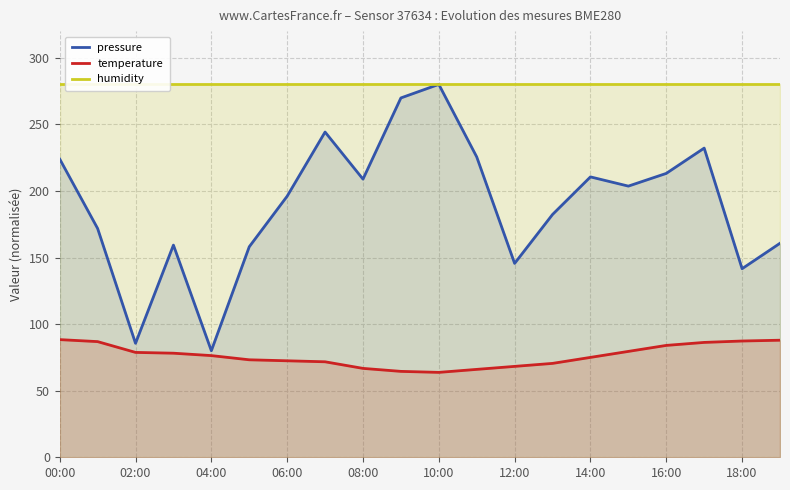

What is the minimum value for humidity?

280.0